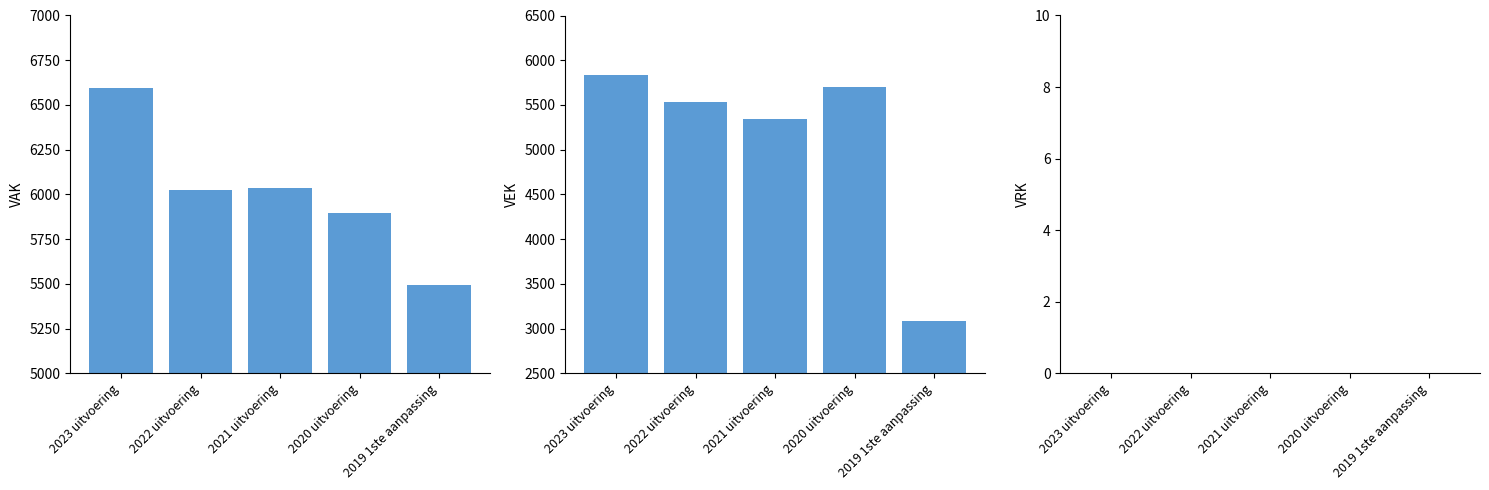

What is the label of the 3rd bar from the left?

2021 uitvoering